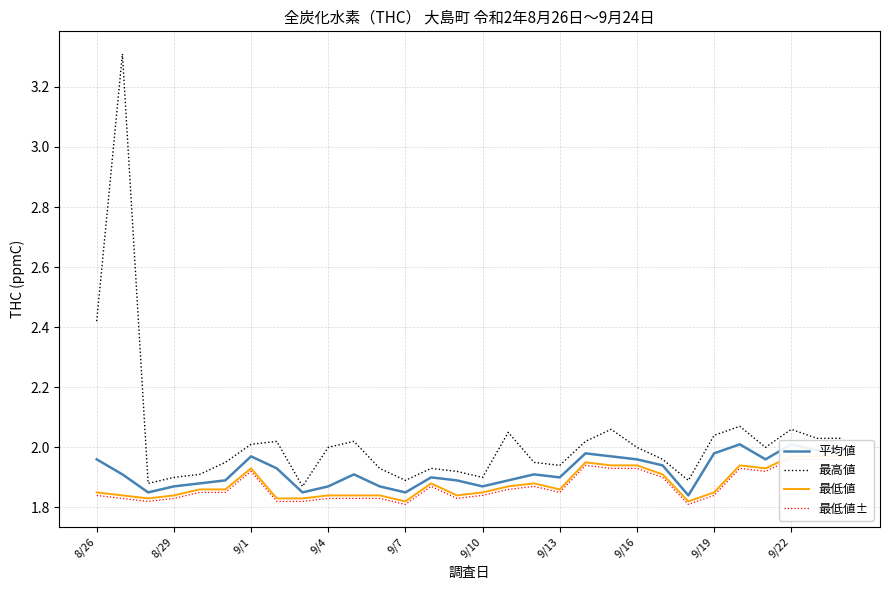

True or false: 平均値 and 最低値 cross at least once.

False